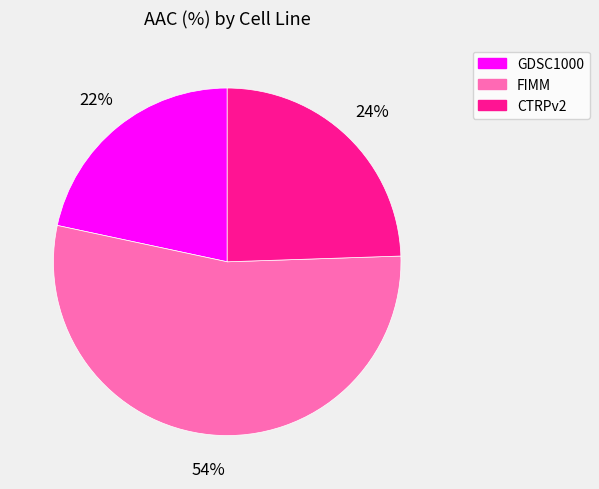

Is there any slice that represents more than half of the pie?

Yes